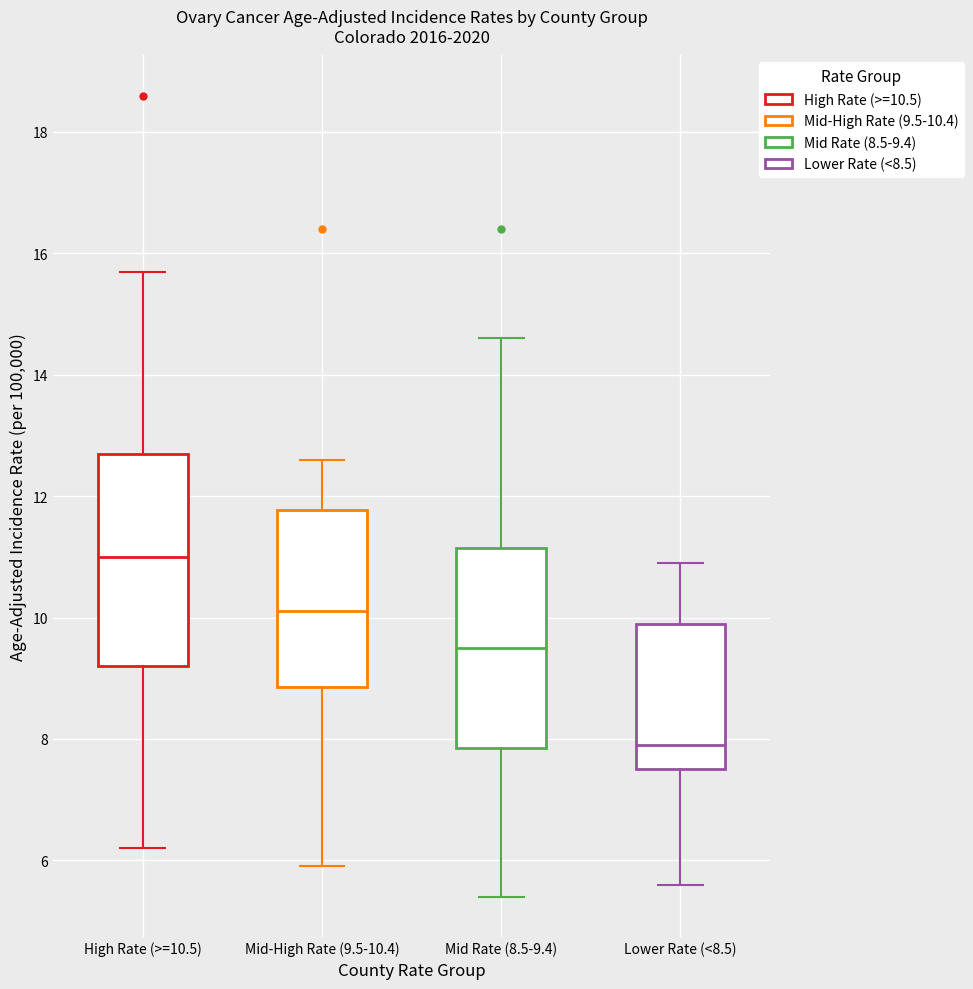

Reading left to right, read every box against the y-axis: the position of its median line, the range the box covers, and the ends of its whiskers. The values are not printed on the chart, so give them approximately, as read against the axis.

High Rate (>=10.5): median 11.0, box 9.2 to 12.8, whiskers 6.2 to 15.8
Mid-High Rate (9.5-10.4): median 10.2, box 8.8 to 11.8, whiskers 6.0 to 12.6
Mid Rate (8.5-9.4): median 9.6, box 7.8 to 11.2, whiskers 5.4 to 14.6
Lower Rate (<8.5): median 8.0, box 7.6 to 10.0, whiskers 5.6 to 11.0